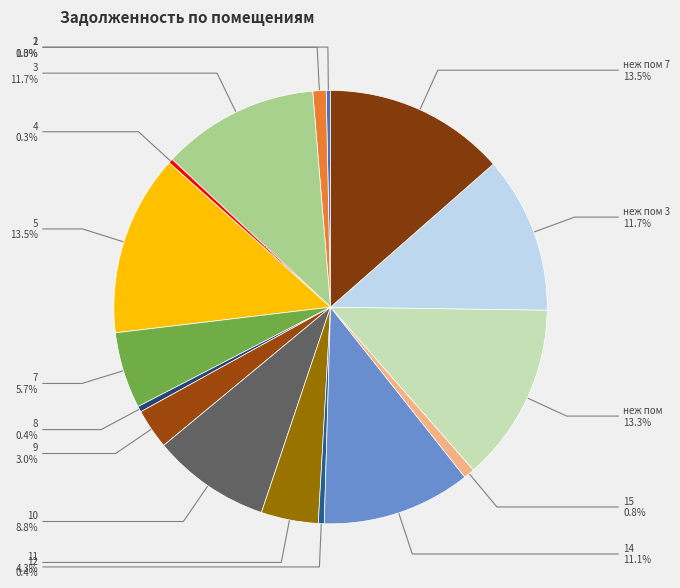

Does неж пом account for over 50% of the chart?

No